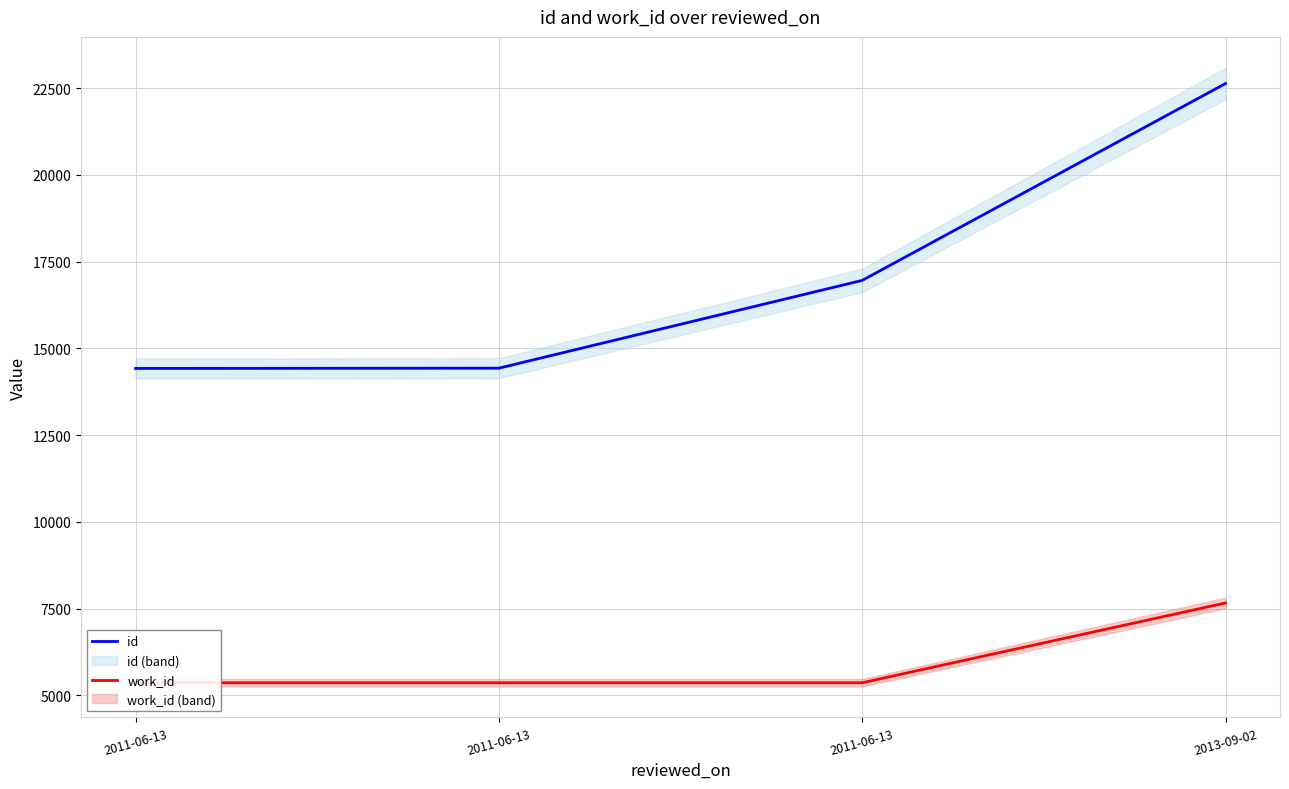

Which has a higher value, 2011-06-13 or 2011-06-13?

2011-06-13